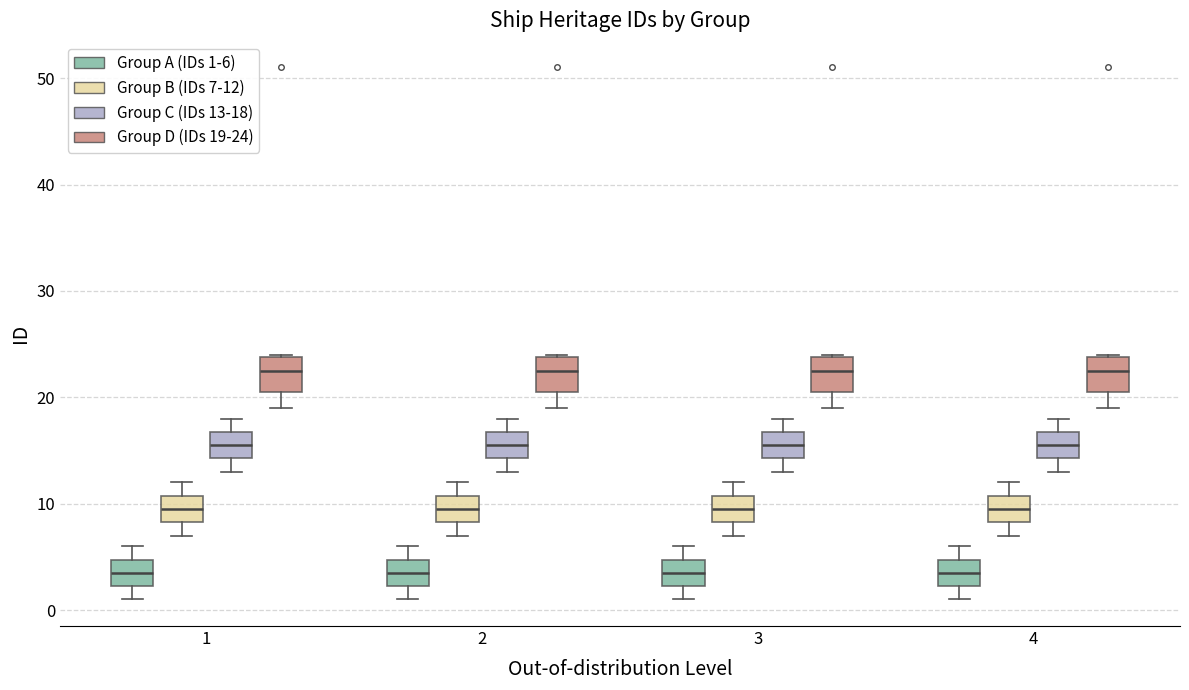

Where does the median line of the box for 2 (Group A (IDs 1-6)) sit on the y-axis? The values are not printed on the chart, so give them approximately, as read against the axis.

4